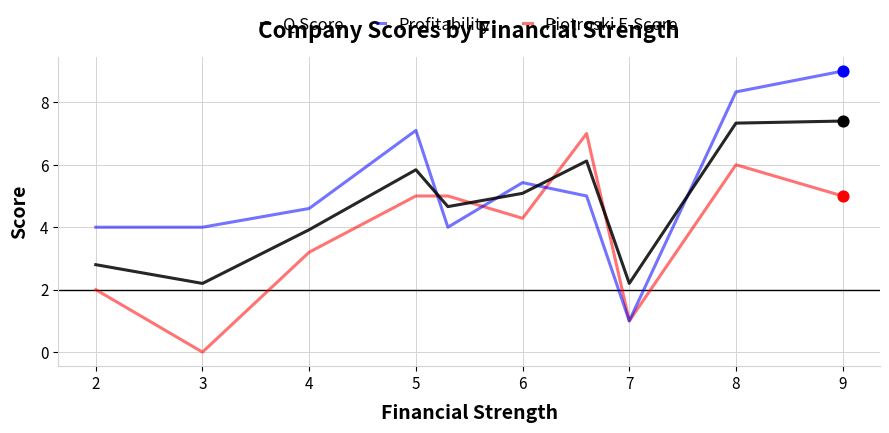

At how many categories does at least one series exceed 0?

10